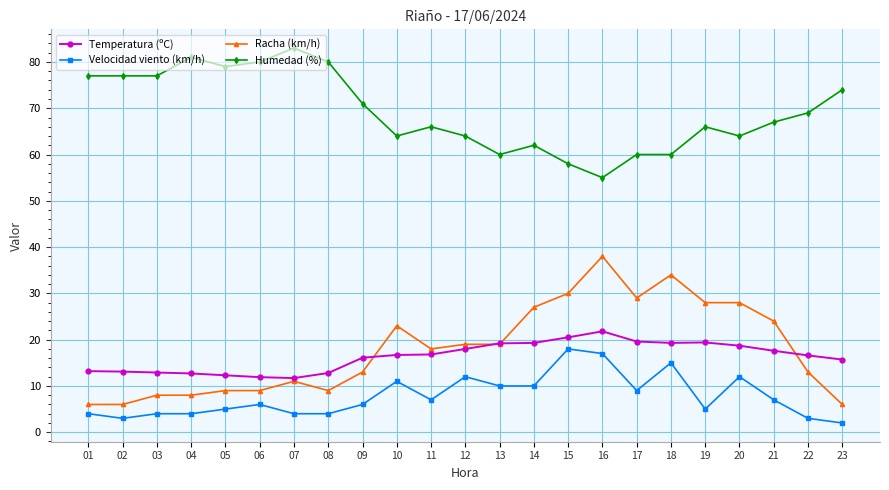

What is the approximate value of Racha (km/h) at 15?

30.0